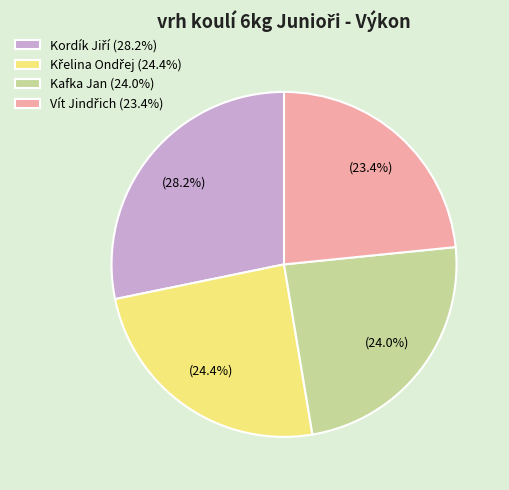

Does Kafka Jan (24.0%) represent more than half of the total?

No